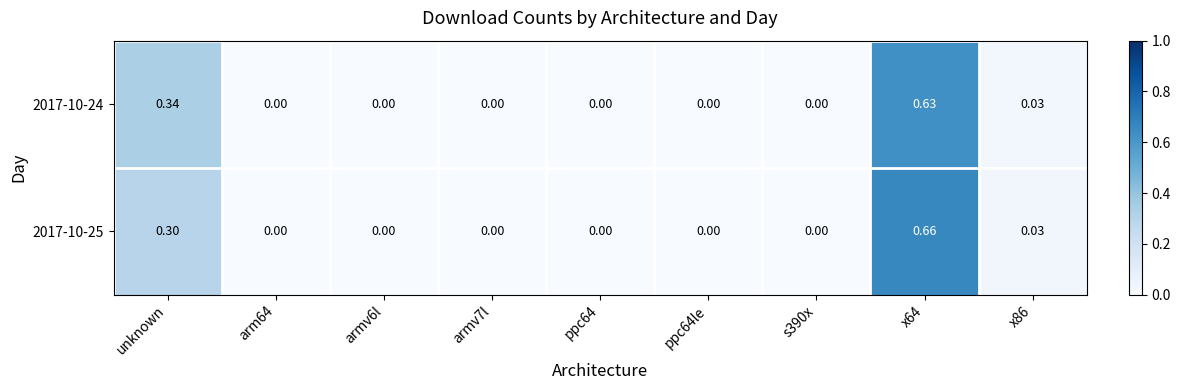

What is the total value across all series at x86?

0.1